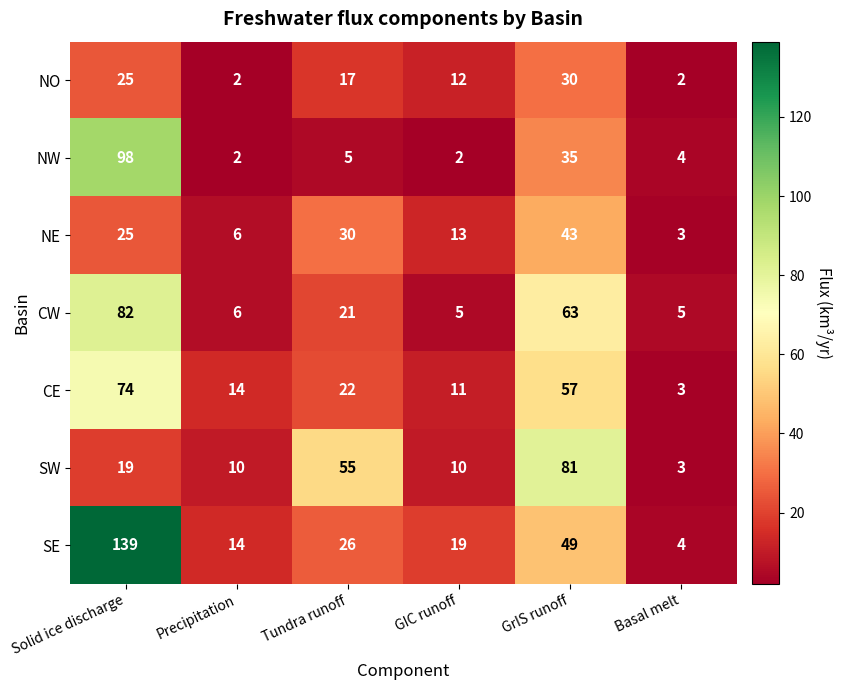

What is the sum of the CE values at GrIS runoff and Basal melt?

60